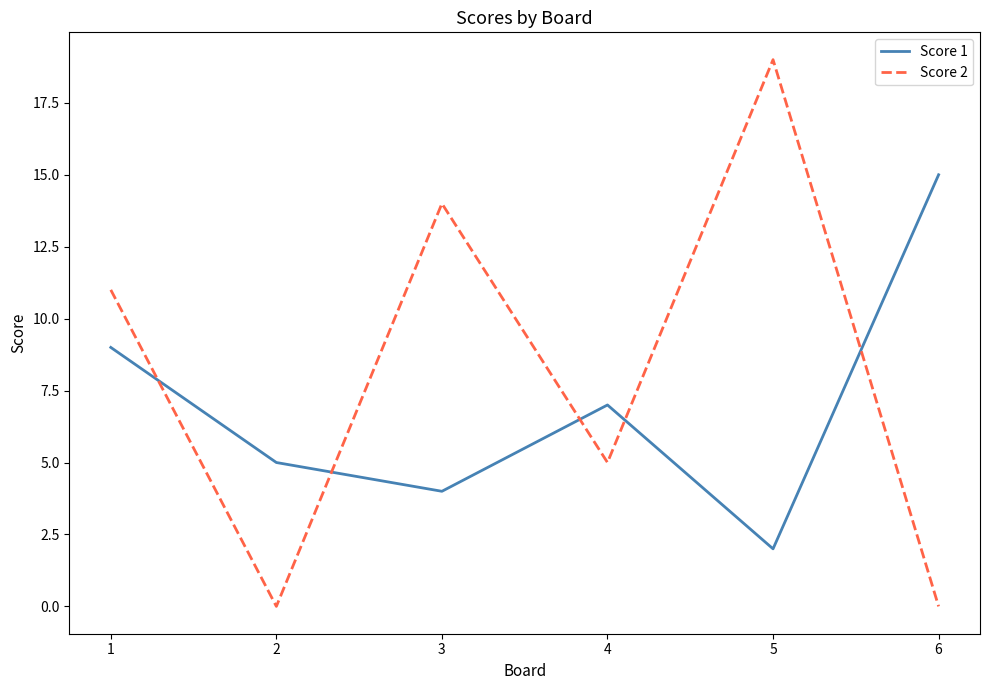

How many lines are shown in the chart?

2